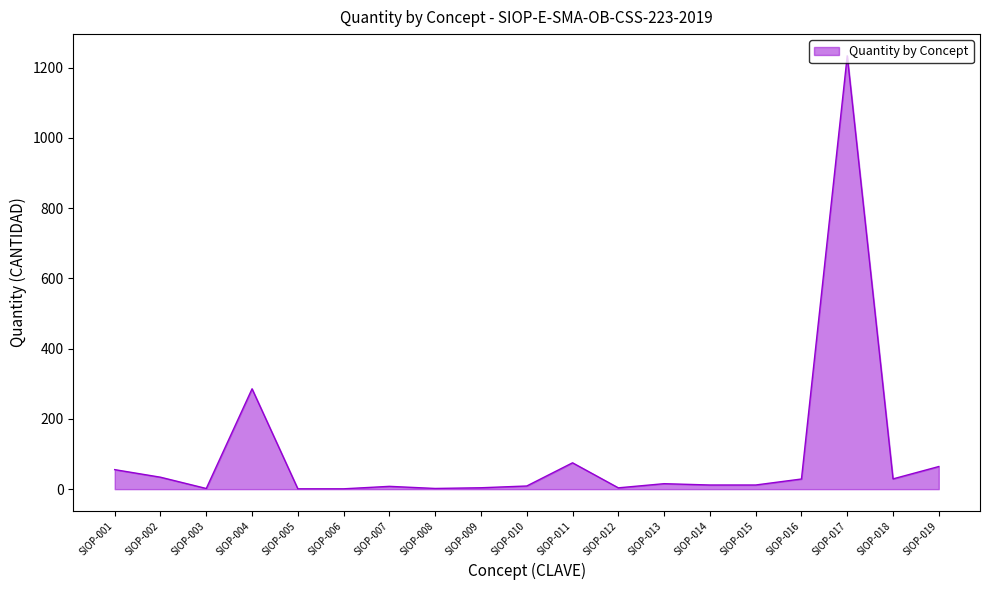

What is the smallest value displayed?

1.0